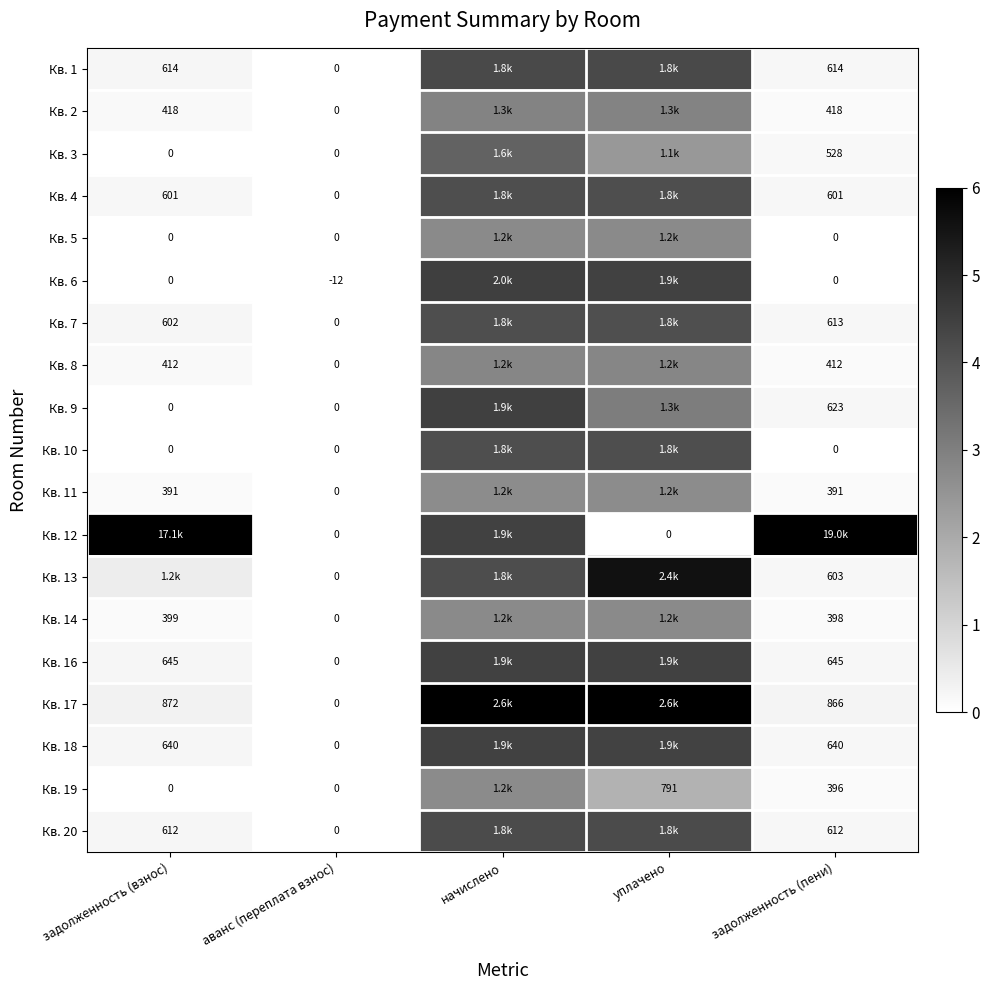

Is the value of Кв. 6 at аванс (переплата взнос) greater than the value of Кв. 20 at задолженность (взнос)?

No